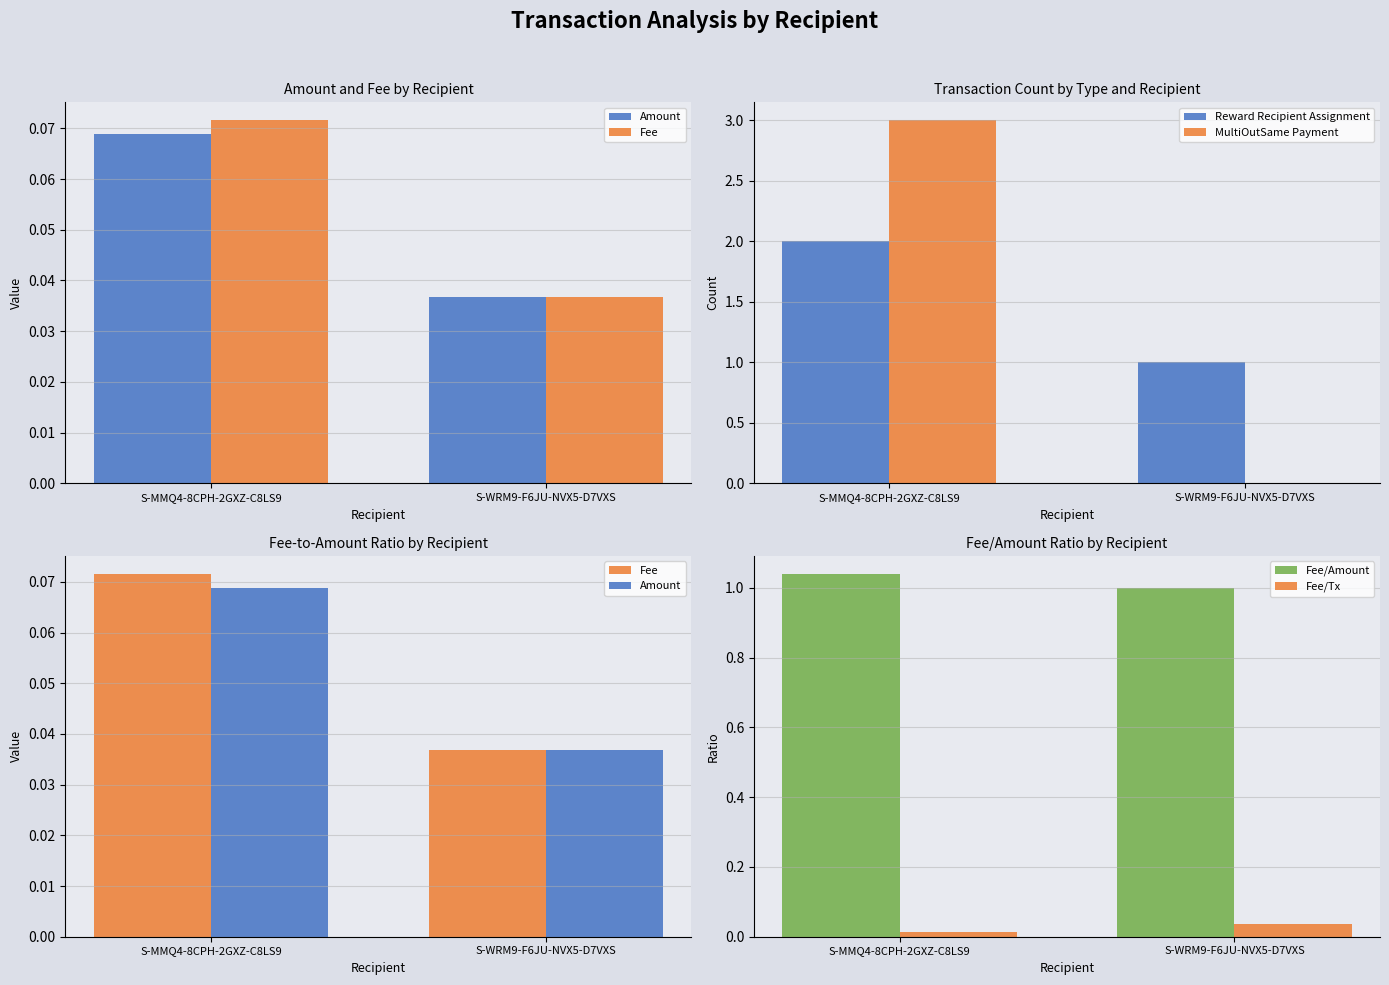

What is the average value of the Fee series?

0.1